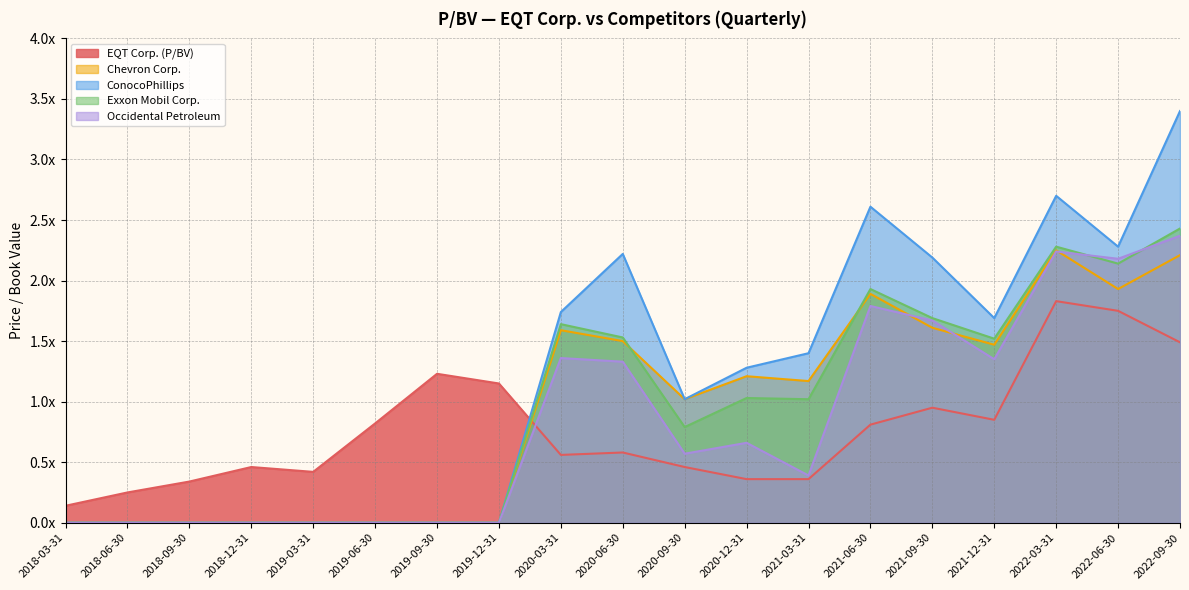

What is the highest value of the EQT Corp. (P/BV) series?

1.8